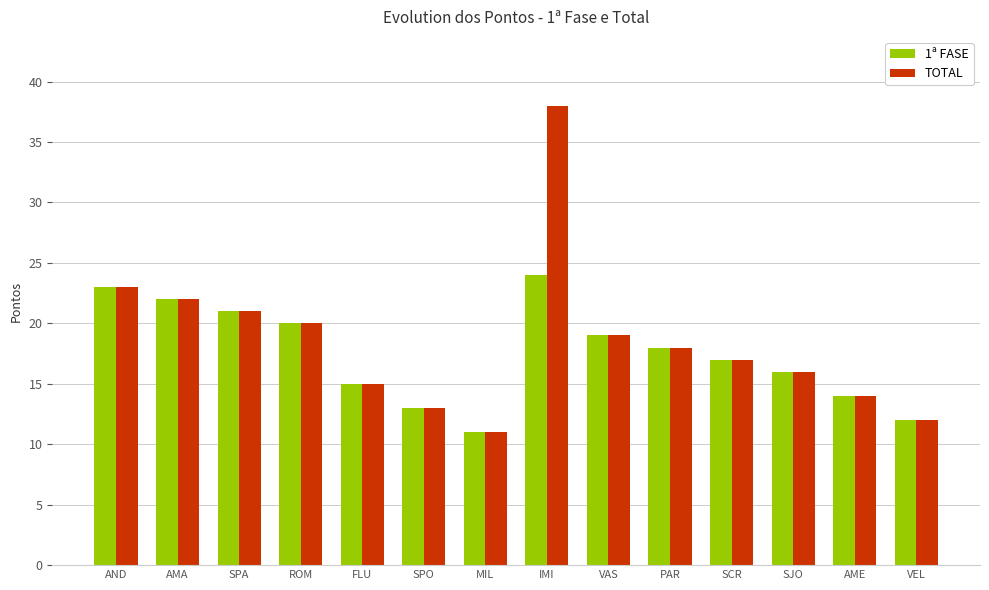

Reading right to left, transcribe all the data shown in this chart.

1ª FASE: VEL=12	AME=14	SJO=16	SCR=17	PAR=18	VAS=19	IMI=24	MIL=11	SPO=13	FLU=15	ROM=20	SPA=21	AMA=22	AND=23
TOTAL: VEL=12	AME=14	SJO=16	SCR=17	PAR=18	VAS=19	IMI=38	MIL=11	SPO=13	FLU=15	ROM=20	SPA=21	AMA=22	AND=23